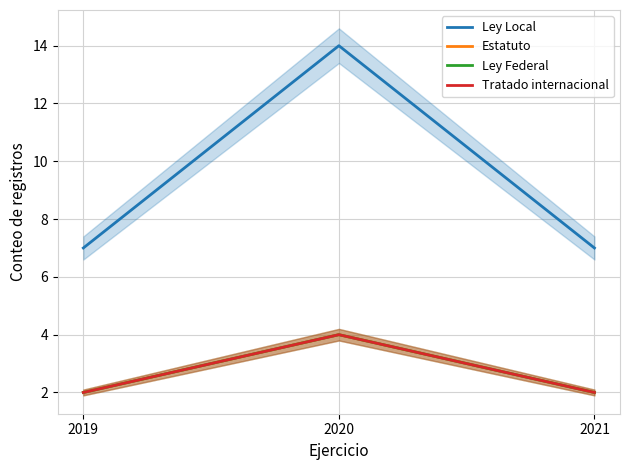

Rank the series at 2019 from lowest to highest value.

Estatuto, Ley Federal, Tratado internacional, Ley Local